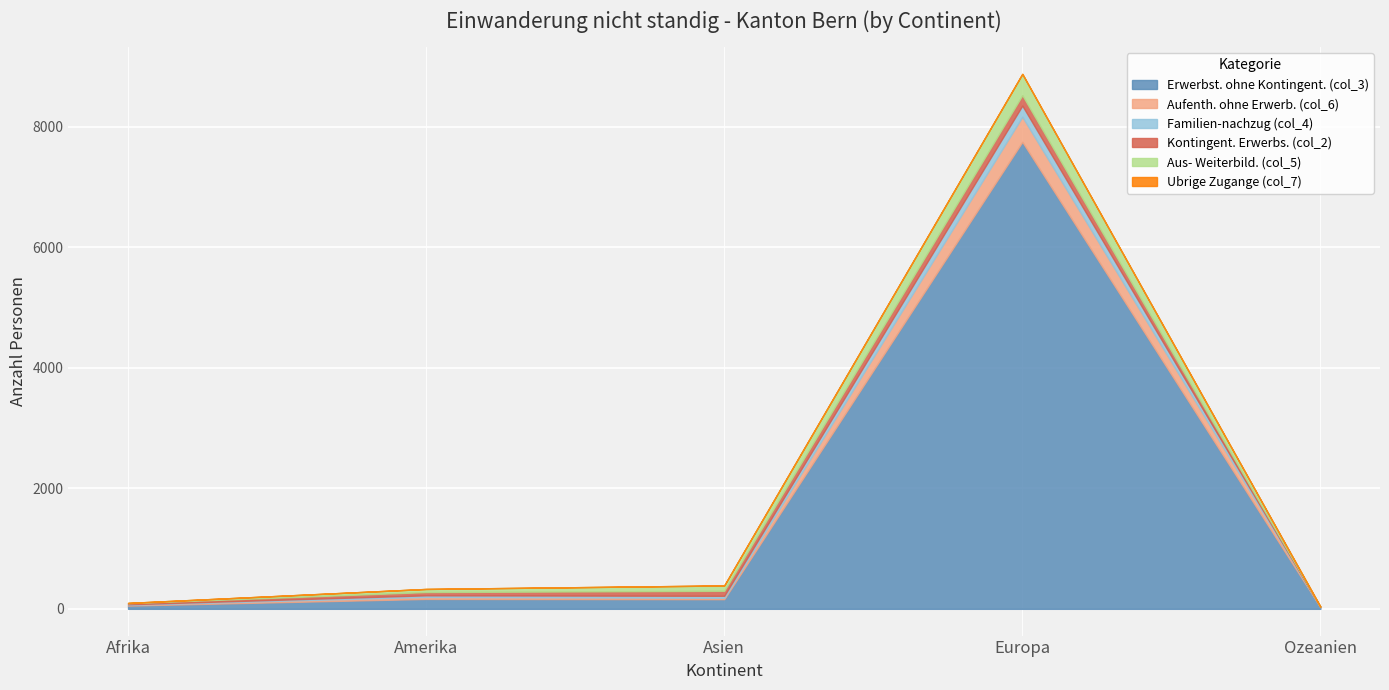

At how many categories does at least one series exceed 6405?

1